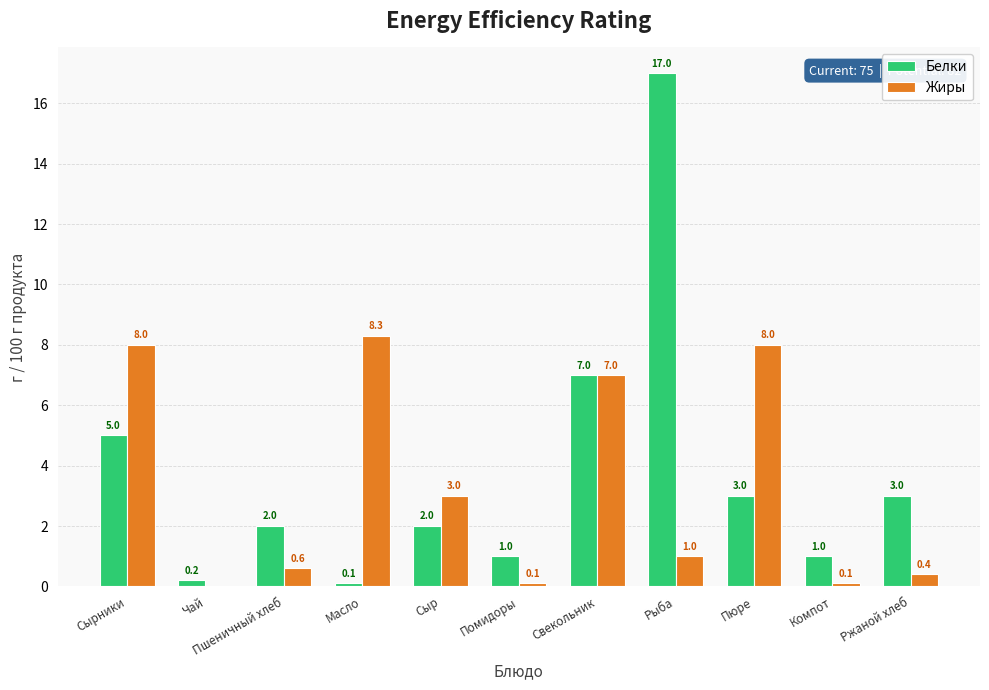

Reading left to right, transcribe all the data shown in this chart.

Белки: Сырники=5.0	Чай=0.2	Пшеничный хлеб=2.0	Масло=0.1	Сыр=2.0	Помидоры=1.0	Свекольник=7.0	Рыба=17.0	Пюре=3.0	Компот=1.0	Ржаной хлеб=3.0
Жиры: Сырники=8.0	Чай=0.0	Пшеничный хлеб=0.6	Масло=8.3	Сыр=3.0	Помидоры=0.1	Свекольник=7.0	Рыба=1.0	Пюре=8.0	Компот=0.1	Ржаной хлеб=0.4